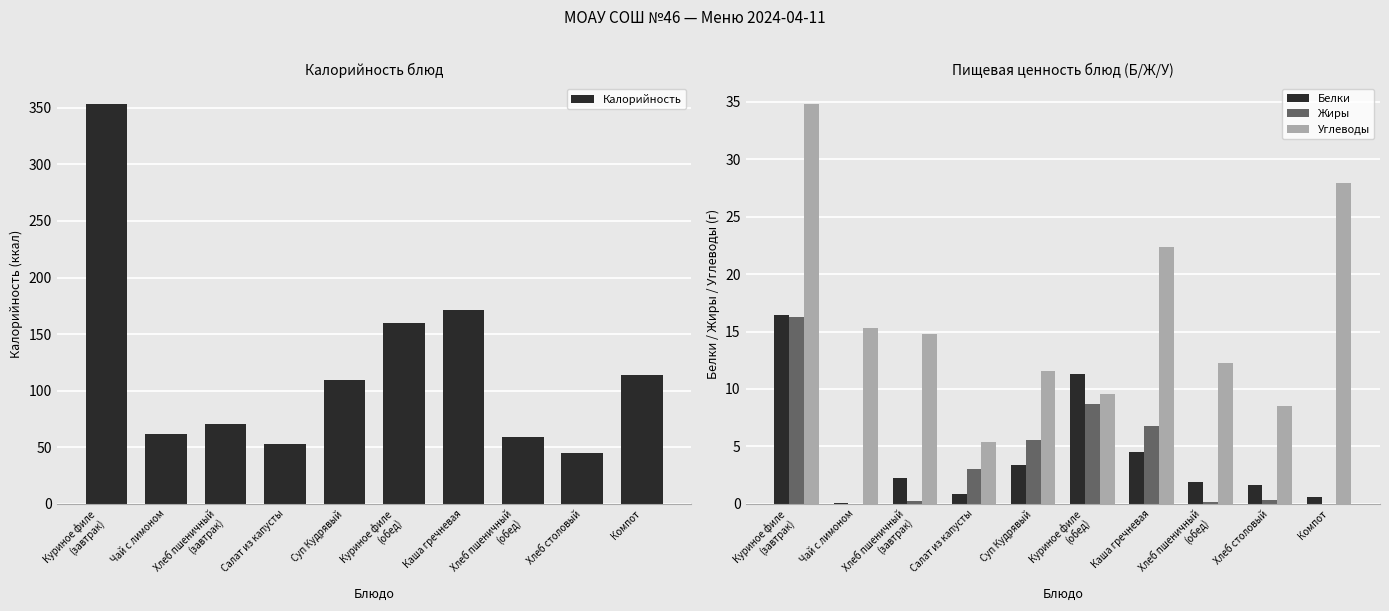

The value of Жиры at Хлеб столовый is 0.1. True or false?

False